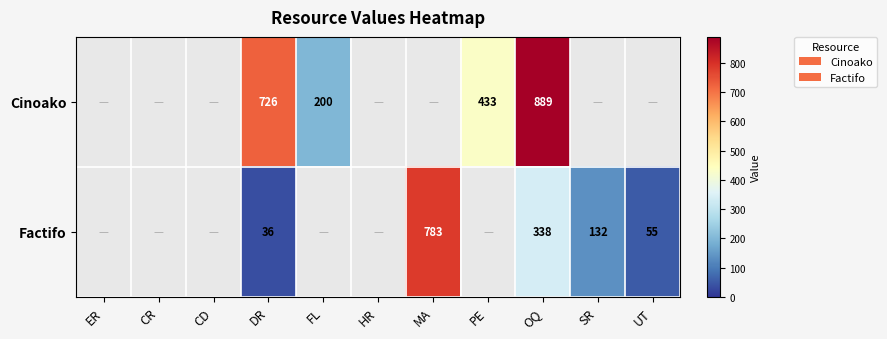

How many distinct data groups are displayed?

2